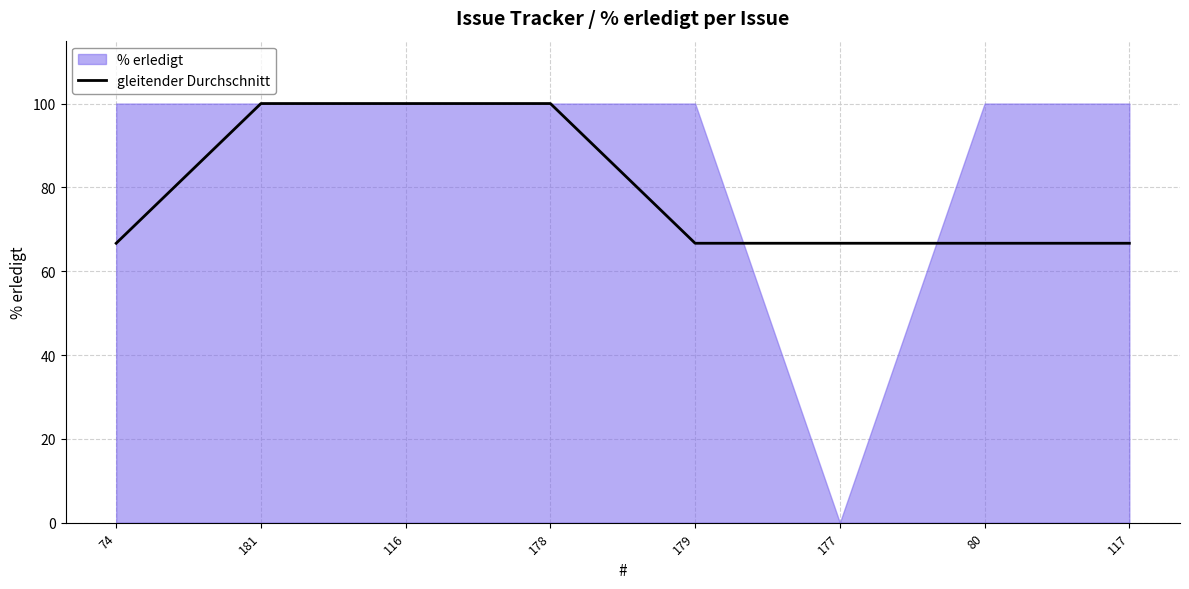

Is it true that the value at 74 is 38.6?

False